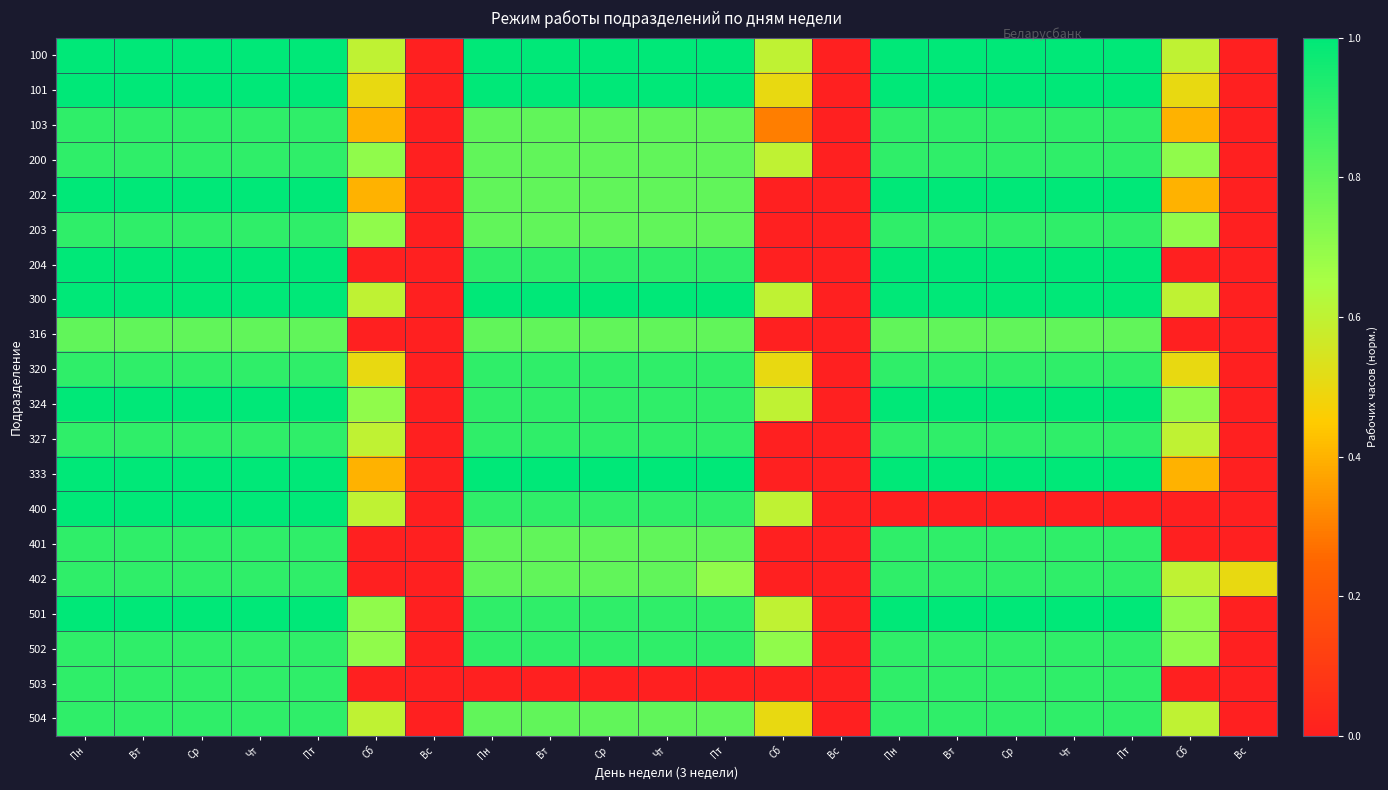

How many series are shown in this chart?

20